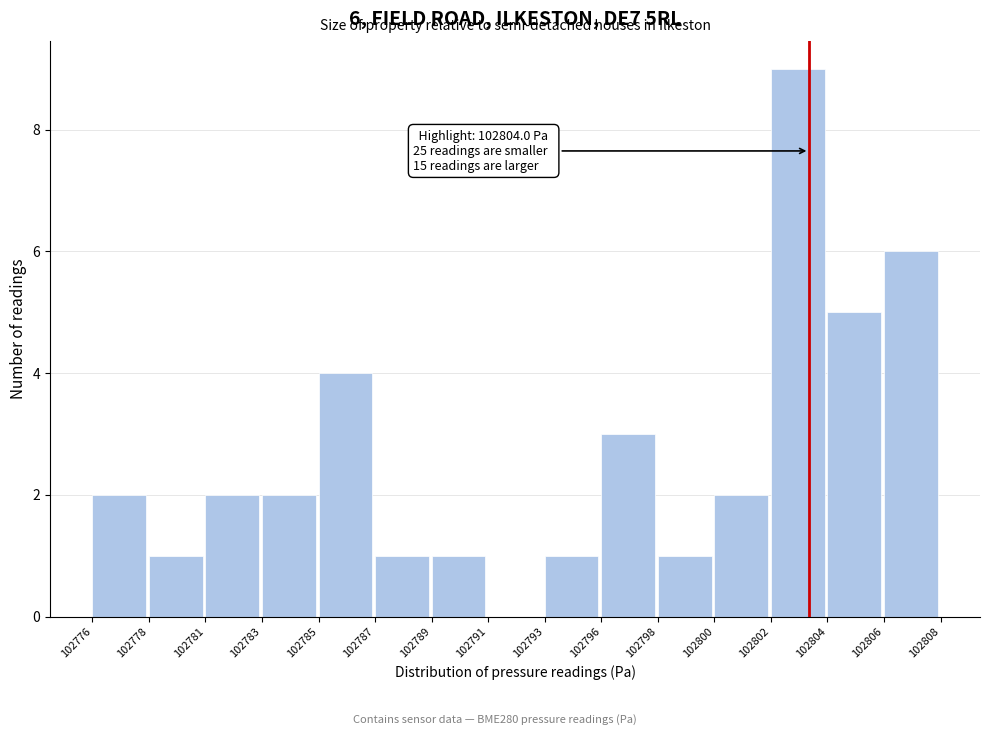

Reading left to right, extract all data points from this chart.

102776=2	102778=1	102781=2	102783=2	102785=4	102787=1	102789=1	102791=0	102793=1	102796=3	102798=1	102800=2	102802=9	102804=5	102806=6